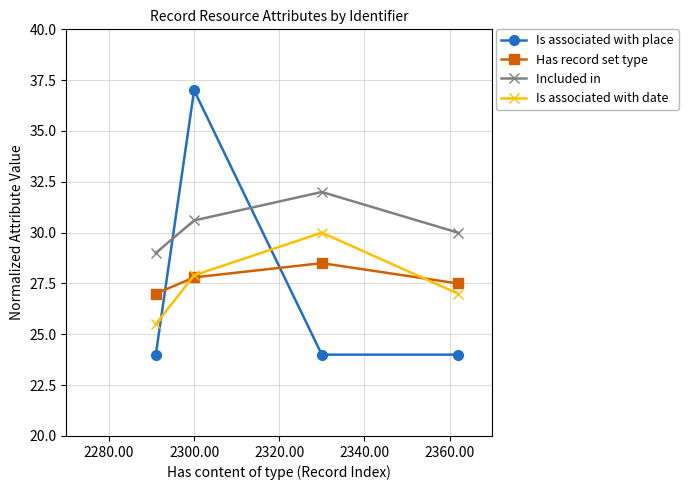

What is the difference between the maximum and second lowest values in the Included in series?

2.0